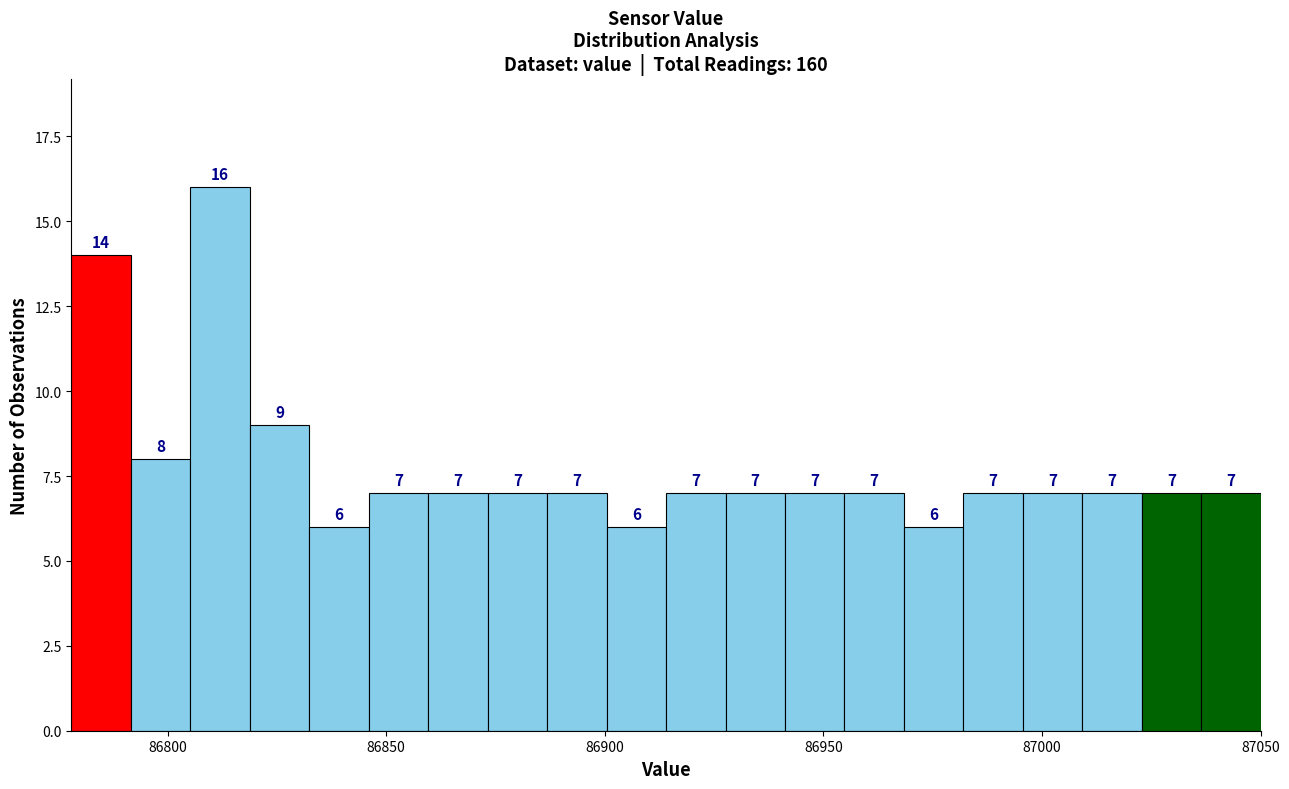

Read against the x-axis, roughly where is the centre of the tallest bar?

86810